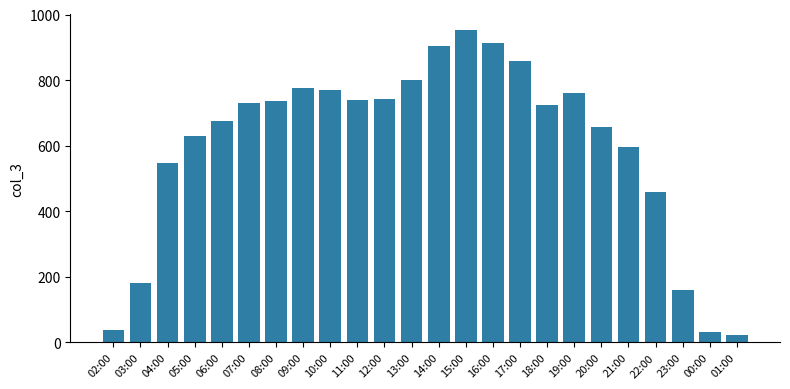

At which label is the value closest to 489?

22:00